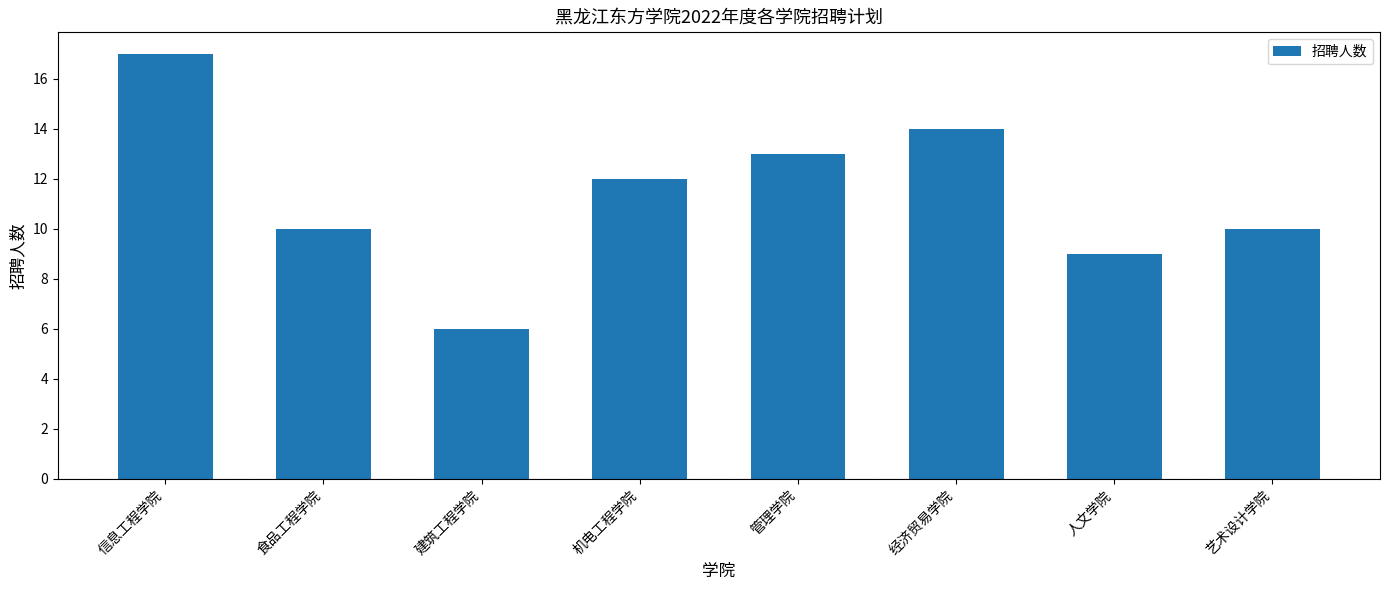

What is the label of the 7th bar from the right?

食品工程学院